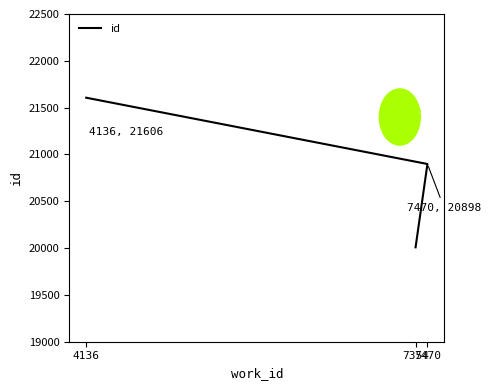

What is the average value?

20837